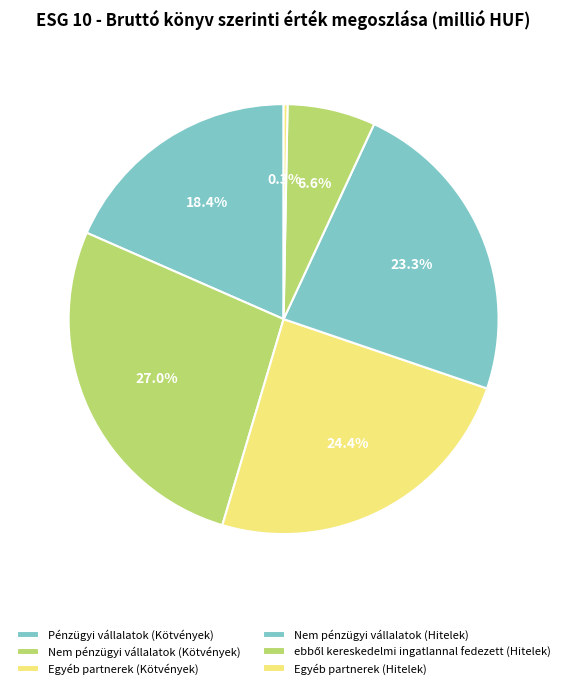

Is it true that Nem pénzügyi vállalatok (Hitelek) is 23% of the pie?

True